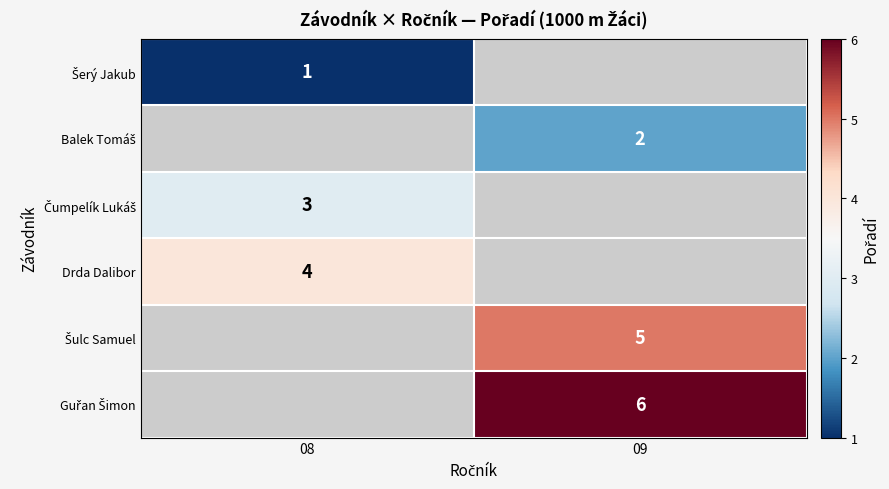

The value of Drda Dalibor at 08 is 4. True or false?

True